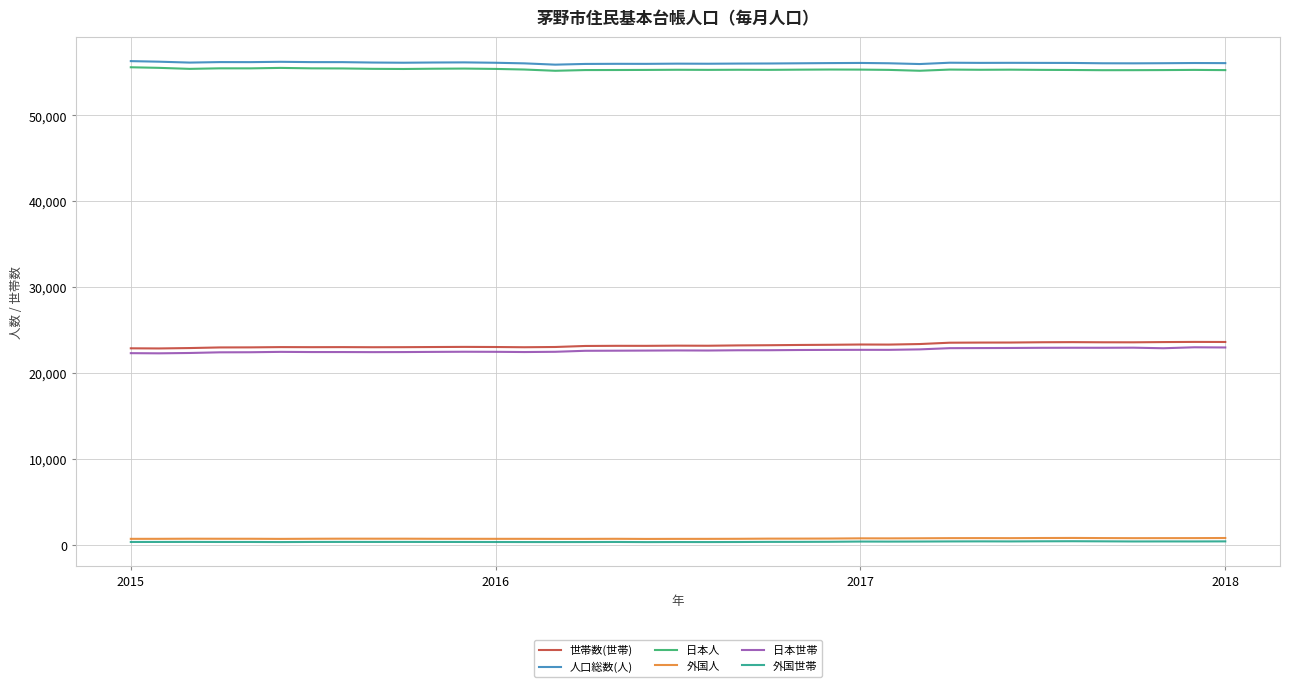

What is the maximum value shown in the chart?

56318